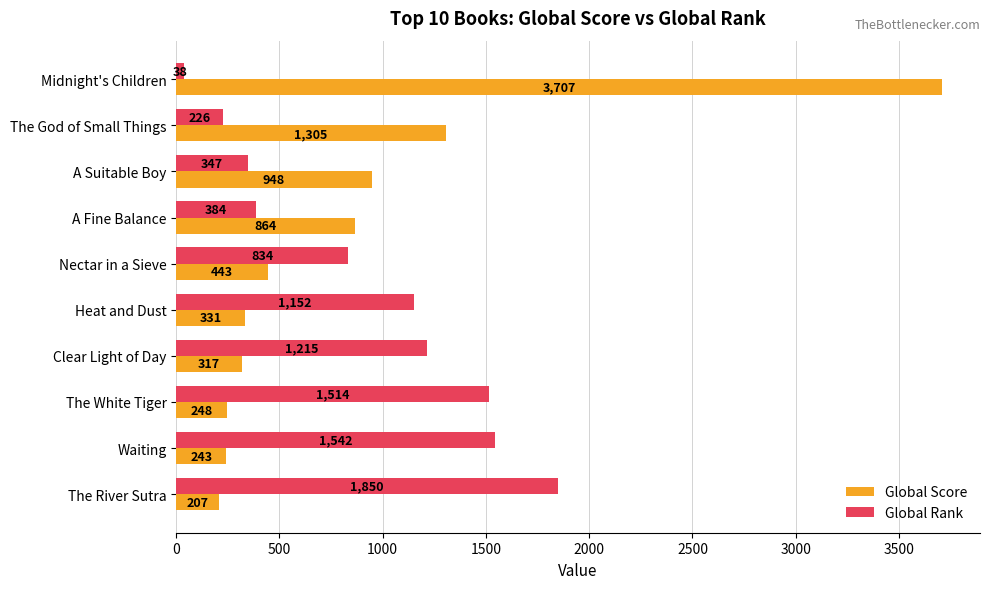

Is the value of Global Score at A Suitable Boy greater than the value of Global Rank at Clear Light of Day?

No